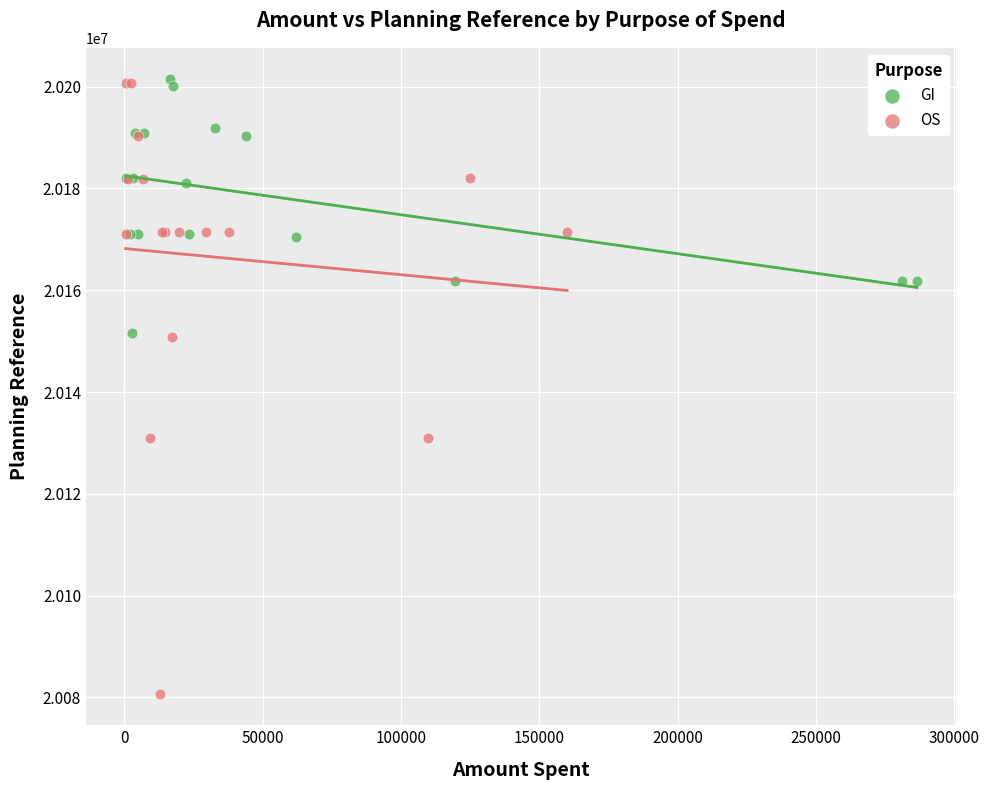

Which series reaches the minimum Y coordinate?

OS